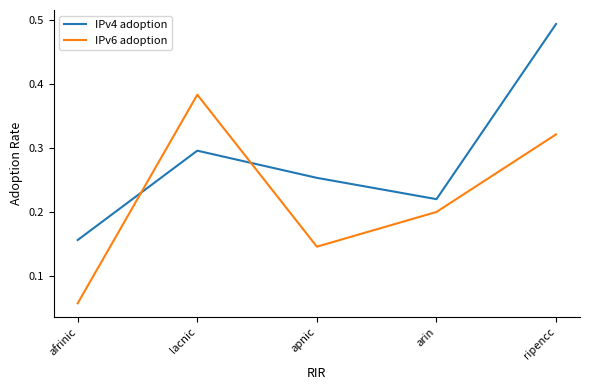

Where is IPv6 adoption nearest to the value 0?

afrinic